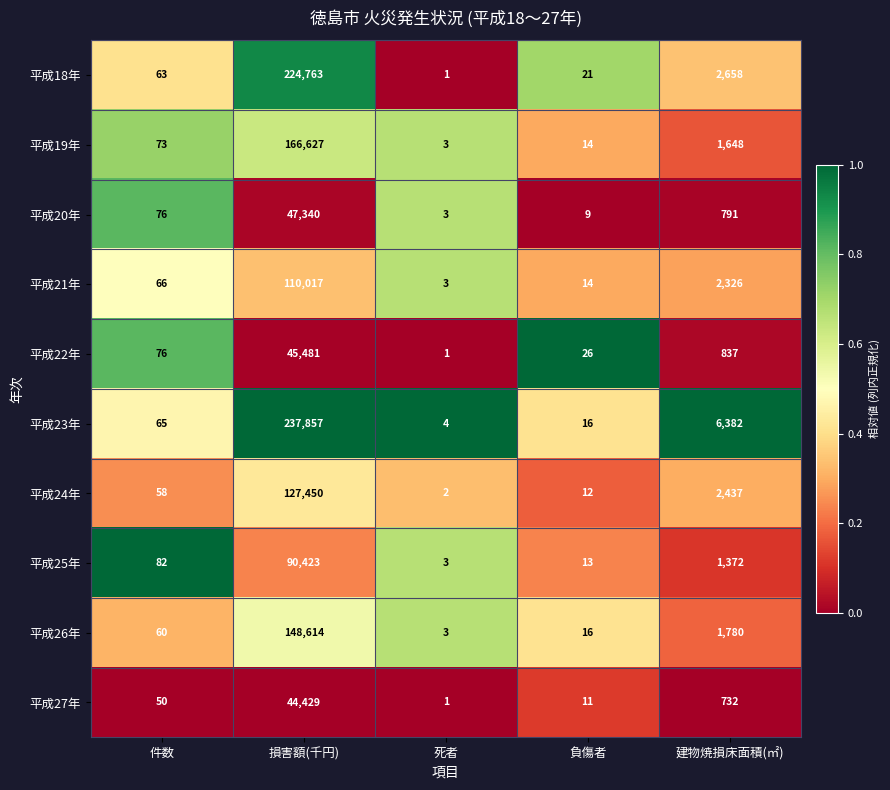

List the labels in order of 平成20年 value, largest first.

損害額(千円), 建物焼損床面積(㎡), 件数, 負傷者, 死者